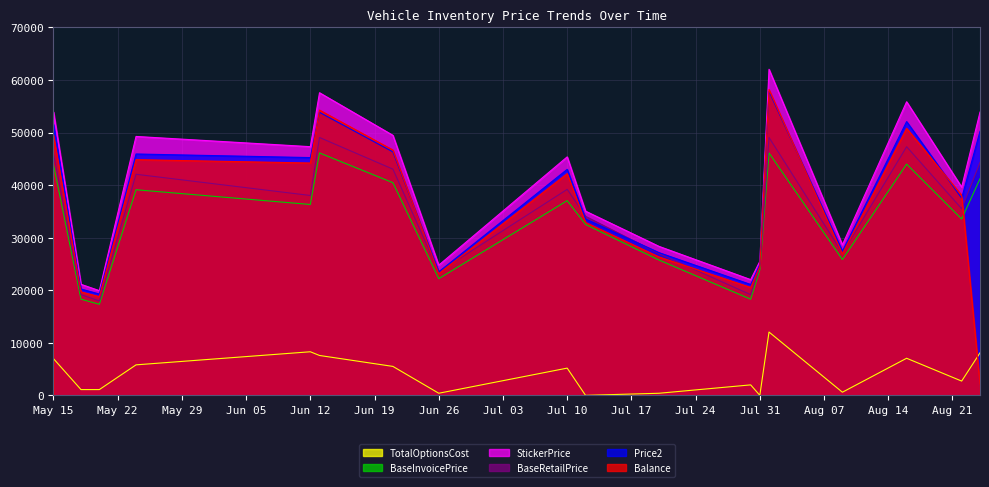

Reading left to right, extract all data points from this chart.

Balance: 49531.3	19677.8	18769.5	44836.3	44198.2	54260.2	46665.4	23139.0	42176.4	32894.2	26337.6	20523.5	24543.3	58160.0	26908.6	50795.2	38065.0	2164.8
Price2: 51556.3	20230.8	19268.5	45914.3	45229.2	53838.2	46318.4	23497.0	42991.4	33556.2	27153.6	21084.5	24919.3	57813.0	27434.6	52079.2	37507.8	50231.2
BaseRetailPrice: 45950.0	19150.0	17950.0	42055.0	38020.0	49055.0	43035.0	23490.0	39190.0	34045.0	26955.0	19150.0	24500.0	49055.0	27050.0	47300.0	35500.0	44310.0
StickerPrice: 53925.0	21120.0	19920.0	49250.0	47305.0	57565.0	49465.0	24765.0	45365.0	35040.0	28345.0	22015.0	25495.0	62025.0	28640.0	55850.0	39610.0	53885.0
BaseInvoicePrice: 43883.0	18289.0	17323.0	39112.0	36309.0	46112.0	40453.0	22198.0	37035.0	32512.0	25743.0	18289.0	23888.0	46112.0	25834.0	43989.0	33548.0	41208.0
TotalOptionsCost: 6980.0	1095.0	1095.0	5800.0	8290.0	7585.0	5505.0	400.0	5180.0	0.0	395.0	1990.0	0.0	12045.0	595.0	7055.0	2715.0	8080.0